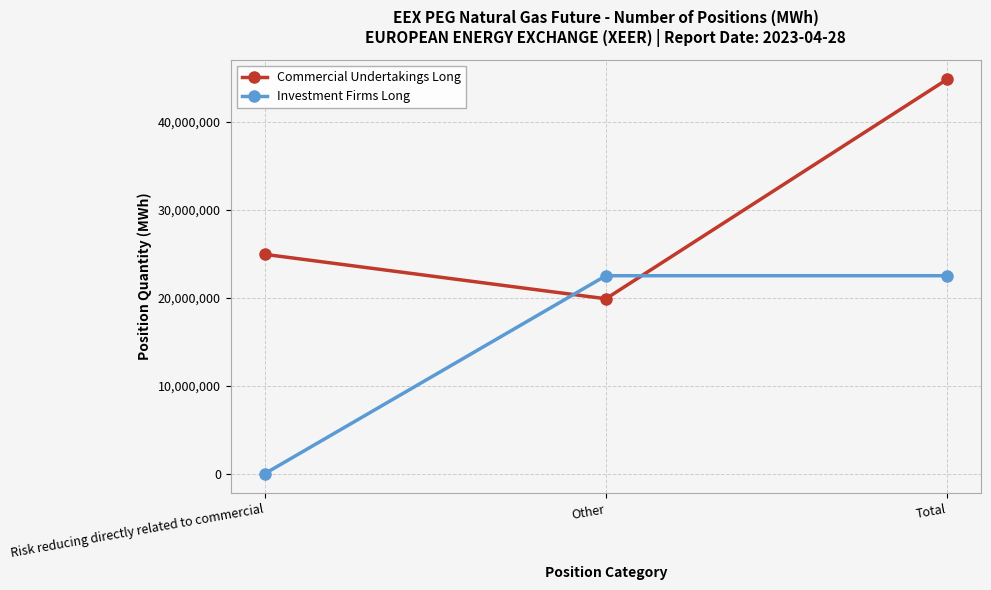

At how many categories does at least one series exceed 10980276?

3